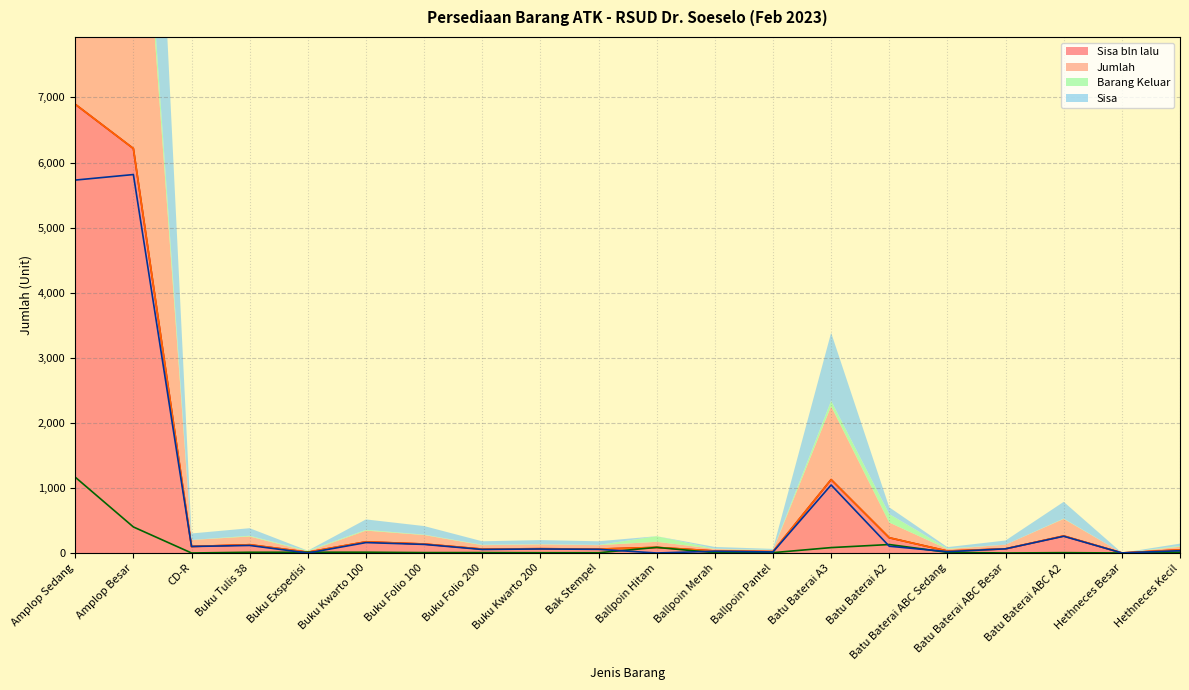

True or false: Barang Keluar and Sisa bln lalu cross at least once.

False